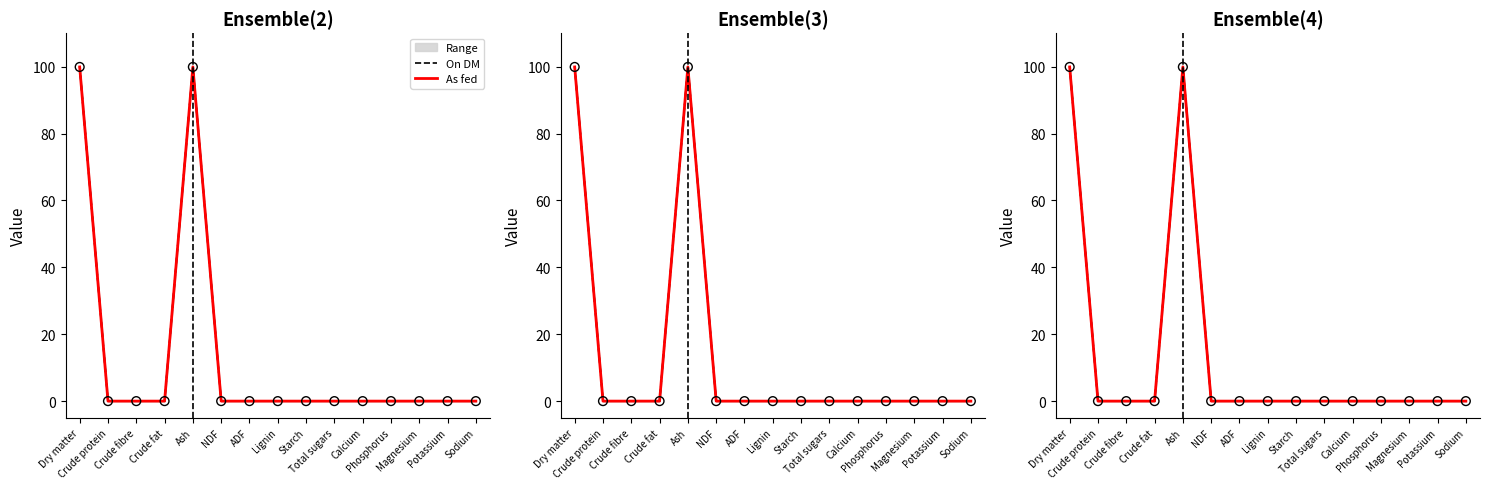

Which series has the largest Y range (max minus min)?

On DM